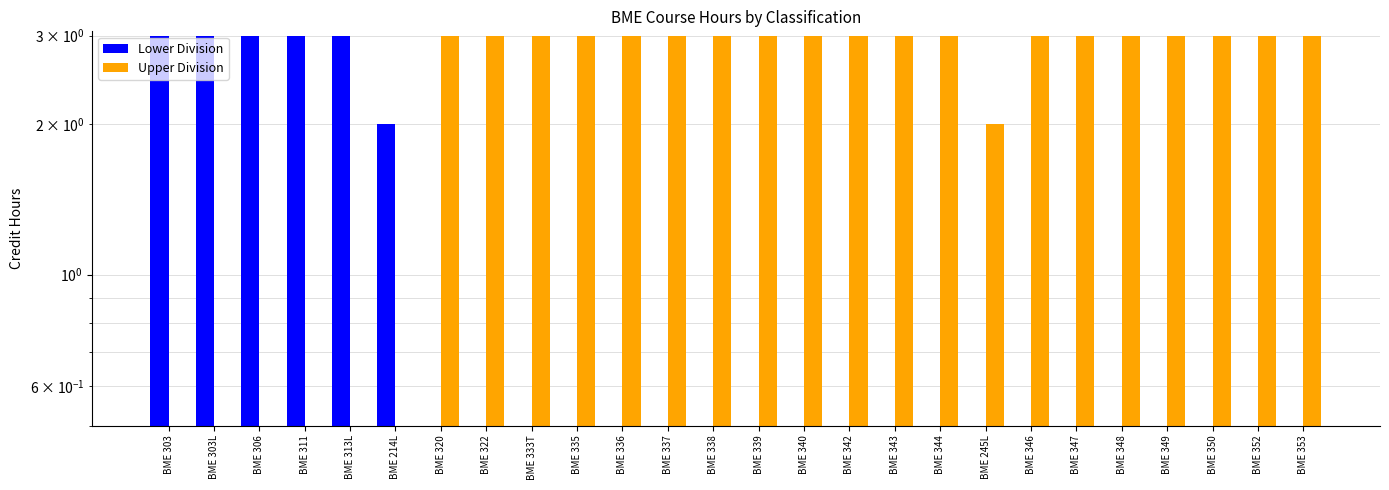

List the series in order of their overall mean, highest first.

Upper Division, Lower Division